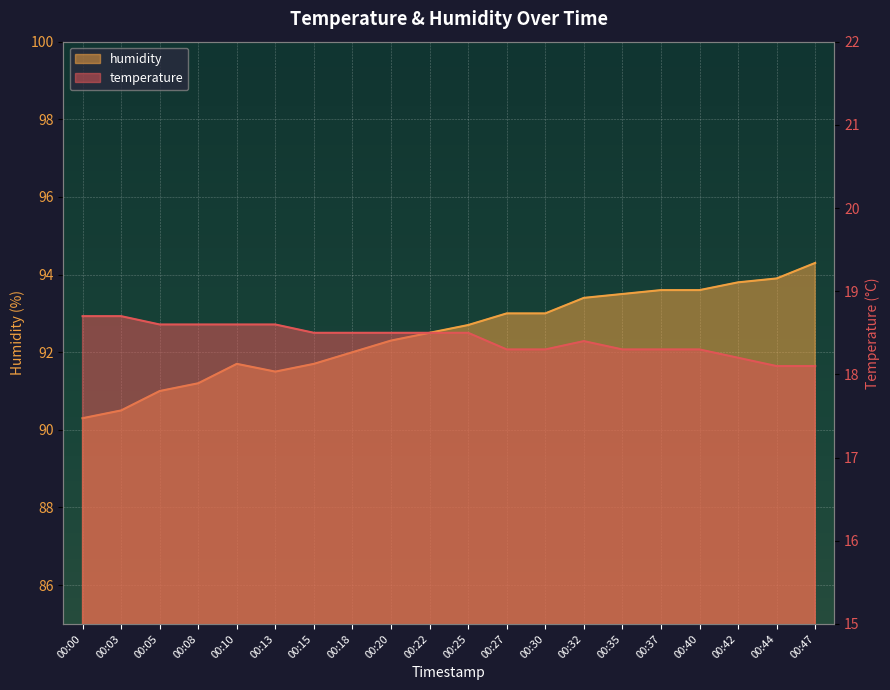

At which category is the sum across all series the highest?

00:47